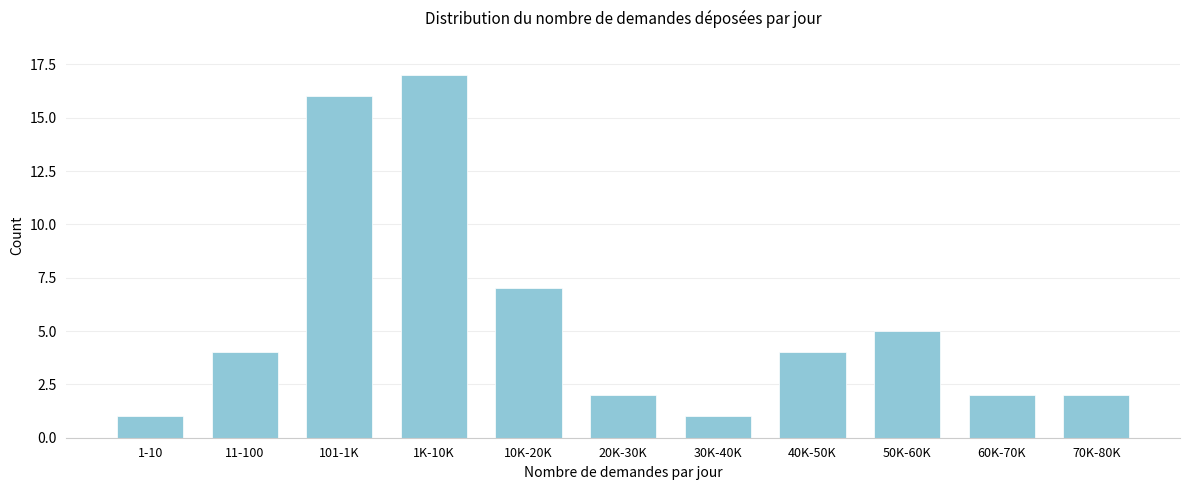

Reading left to right, extract all data points from this chart.

1-10=1	11-100=4	101-1K=16	1K-10K=17	10K-20K=7	20K-30K=2	30K-40K=1	40K-50K=4	50K-60K=5	60K-70K=2	70K-80K=2